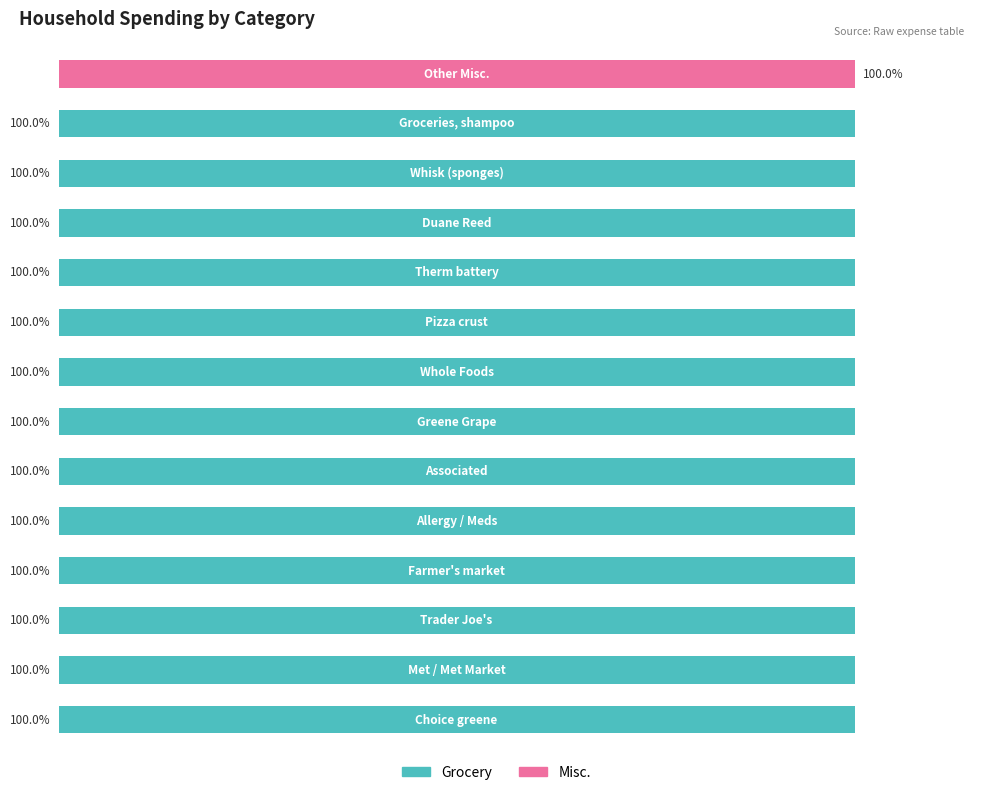

What are all the series names shown in the legend?

Grocery, Misc.